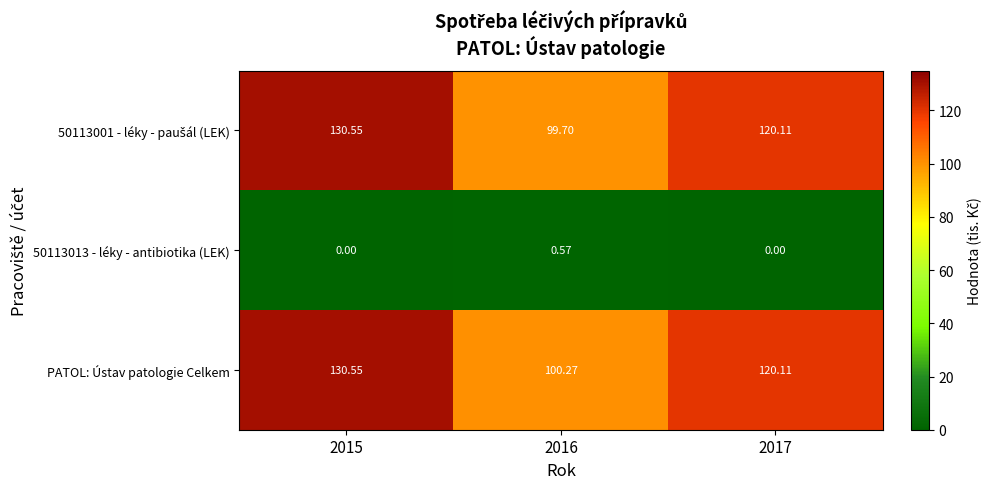

Is the value of PATOL: Ústav patologie Celkem at 2015 greater than the value of 50113013 - léky - antibiotika (LEK) at 2015?

Yes